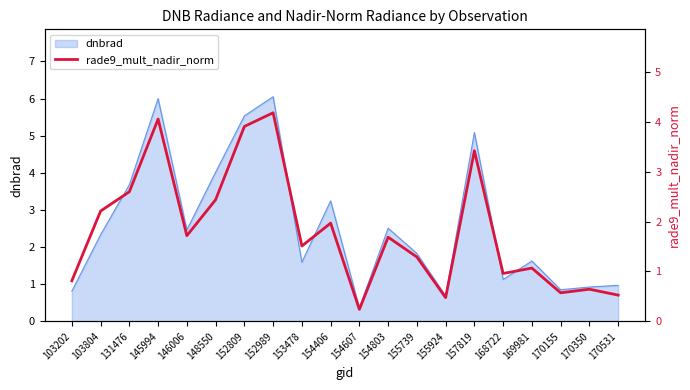

Between 131476 and 153478, which is larger?

131476